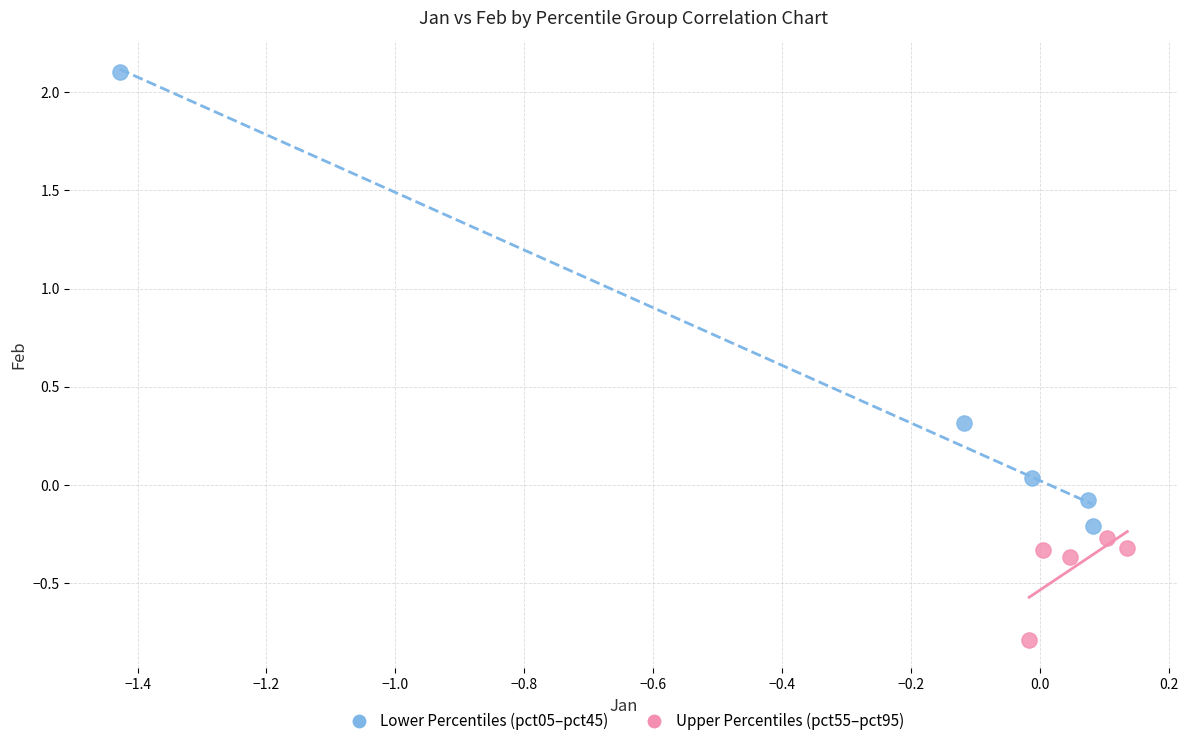

What are all the series names shown in the legend?

Lower Percentiles (pct05–pct45), Upper Percentiles (pct55–pct95)